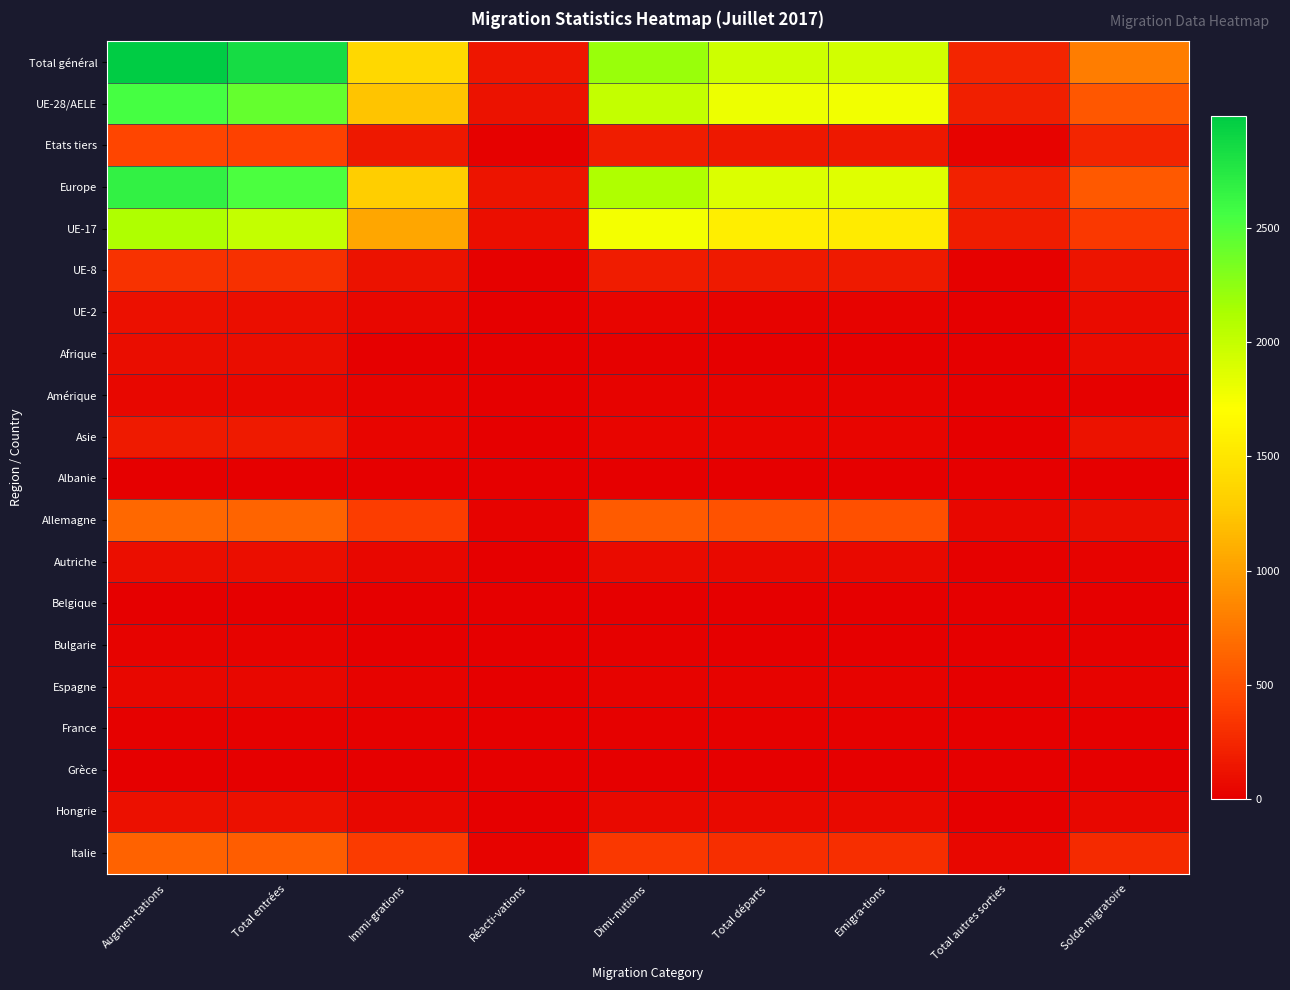

Reading left to right, list all the values displayed in this chart.

Total général: Augmen-tations=2988	Total entrées=2841	Immi-grations=1388	Réacti-vations=147	Dimi-nutions=2196	Total départs=1955	Emigra-tions=1932	Total autres sorties=241	Solde migratoire=792
UE-28/AELE: Augmen-tations=2553	Total entrées=2426	Immi-grations=1229	Réacti-vations=127	Dimi-nutions=2002	Total départs=1796	Emigra-tions=1773	Total autres sorties=206	Solde migratoire=551
Etats tiers: Augmen-tations=435	Total entrées=415	Immi-grations=159	Réacti-vations=20	Dimi-nutions=194	Total départs=159	Emigra-tions=159	Total autres sorties=35	Solde migratoire=241
Europe: Augmen-tations=2668	Total entrées=2529	Immi-grations=1302	Réacti-vations=139	Dimi-nutions=2106	Total départs=1885	Emigra-tions=1862	Total autres sorties=221	Solde migratoire=562
UE-17: Augmen-tations=2109	Total entrées=2005	Immi-grations=1048	Réacti-vations=104	Dimi-nutions=1756	Total départs=1573	Emigra-tions=1551	Total autres sorties=183	Solde migratoire=353
UE-8: Augmen-tations=320	Total entrées=308	Immi-grations=122	Réacti-vations=12	Dimi-nutions=184	Total départs=170	Emigra-tions=169	Total autres sorties=14	Solde migratoire=136
UE-2: Augmen-tations=110	Total entrées=102	Immi-grations=54	Réacti-vations=8	Dimi-nutions=38	Total départs=31	Emigra-tions=31	Total autres sorties=7	Solde migratoire=72
Afrique: Augmen-tations=90	Total entrées=87	Immi-grations=11	Réacti-vations=3	Dimi-nutions=13	Total départs=7	Emigra-tions=7	Total autres sorties=6	Solde migratoire=77
Amérique: Augmen-tations=52	Total entrées=49	Immi-grations=33	Réacti-vations=3	Dimi-nutions=33	Total départs=27	Emigra-tions=27	Total autres sorties=6	Solde migratoire=19
Asie: Augmen-tations=170	Total entrées=168	Immi-grations=40	Réacti-vations=2	Dimi-nutions=44	Total départs=36	Emigra-tions=36	Total autres sorties=8	Solde migratoire=126
Albanie: Augmen-tations=2	Total entrées=2	Immi-grations=1	Réacti-vations=0	Dimi-nutions=0	Total départs=0	Emigra-tions=0	Total autres sorties=0	Solde migratoire=2
Allemagne: Augmen-tations=662	Total entrées=632	Immi-grations=388	Réacti-vations=30	Dimi-nutions=575	Total départs=520	Emigra-tions=512	Total autres sorties=55	Solde migratoire=87
Autriche: Augmen-tations=101	Total entrées=96	Immi-grations=51	Réacti-vations=5	Dimi-nutions=77	Total départs=64	Emigra-tions=64	Total autres sorties=13	Solde migratoire=24
Belgique: Augmen-tations=9	Total entrées=9	Immi-grations=7	Réacti-vations=0	Dimi-nutions=2	Total départs=2	Emigra-tions=2	Total autres sorties=0	Solde migratoire=7
Bulgarie: Augmen-tations=26	Total entrées=24	Immi-grations=11	Réacti-vations=2	Dimi-nutions=12	Total départs=9	Emigra-tions=9	Total autres sorties=3	Solde migratoire=14
Espagne: Augmen-tations=57	Total entrées=56	Immi-grations=24	Réacti-vations=1	Dimi-nutions=31	Total départs=29	Emigra-tions=29	Total autres sorties=2	Solde migratoire=26
France: Augmen-tations=18	Total entrées=18	Immi-grations=16	Réacti-vations=0	Dimi-nutions=16	Total départs=12	Emigra-tions=12	Total autres sorties=4	Solde migratoire=2
Grèce: Augmen-tations=10	Total entrées=10	Immi-grations=7	Réacti-vations=0	Dimi-nutions=6	Total départs=5	Emigra-tions=5	Total autres sorties=1	Solde migratoire=4
Hongrie: Augmen-tations=111	Total entrées=109	Immi-grations=55	Réacti-vations=2	Dimi-nutions=61	Total départs=59	Emigra-tions=59	Total autres sorties=2	Solde migratoire=50
Italie: Augmen-tations=622	Total entrées=594	Immi-grations=375	Réacti-vations=28	Dimi-nutions=352	Total départs=300	Emigra-tions=294	Total autres sorties=52	Solde migratoire=270